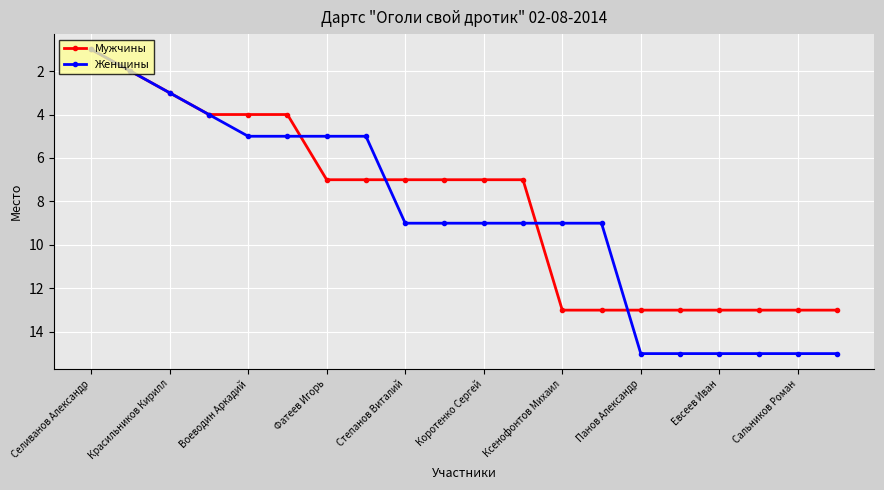

What is the average value of the Мужчины series?

8